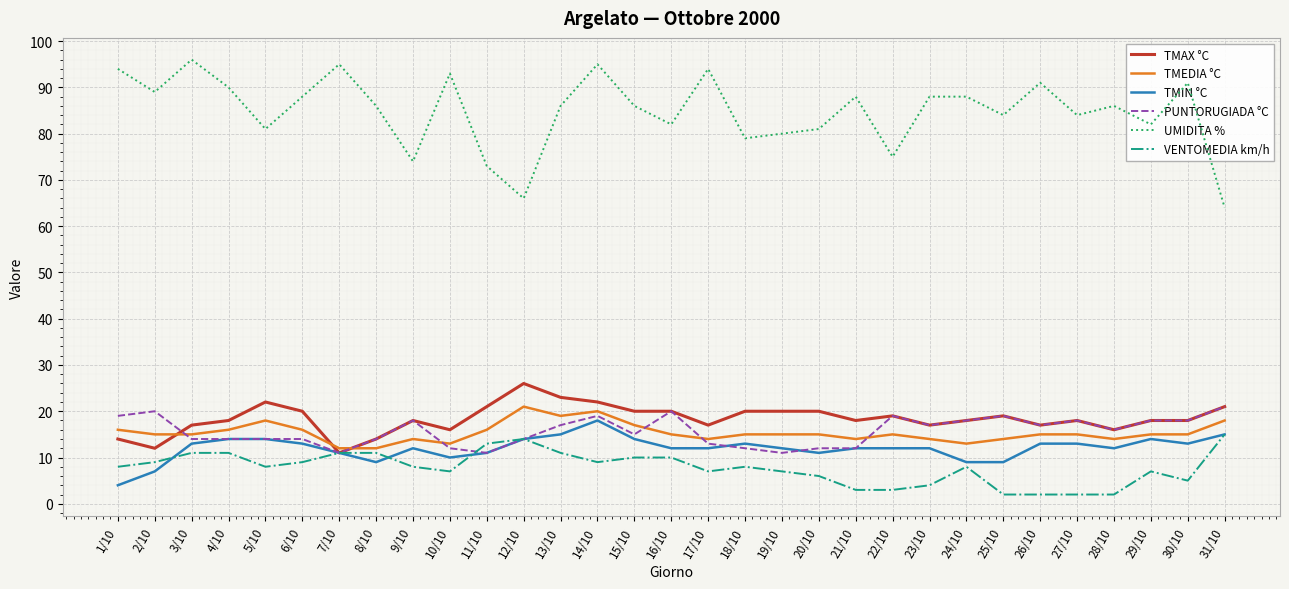

What position from the right is 12/10?

20